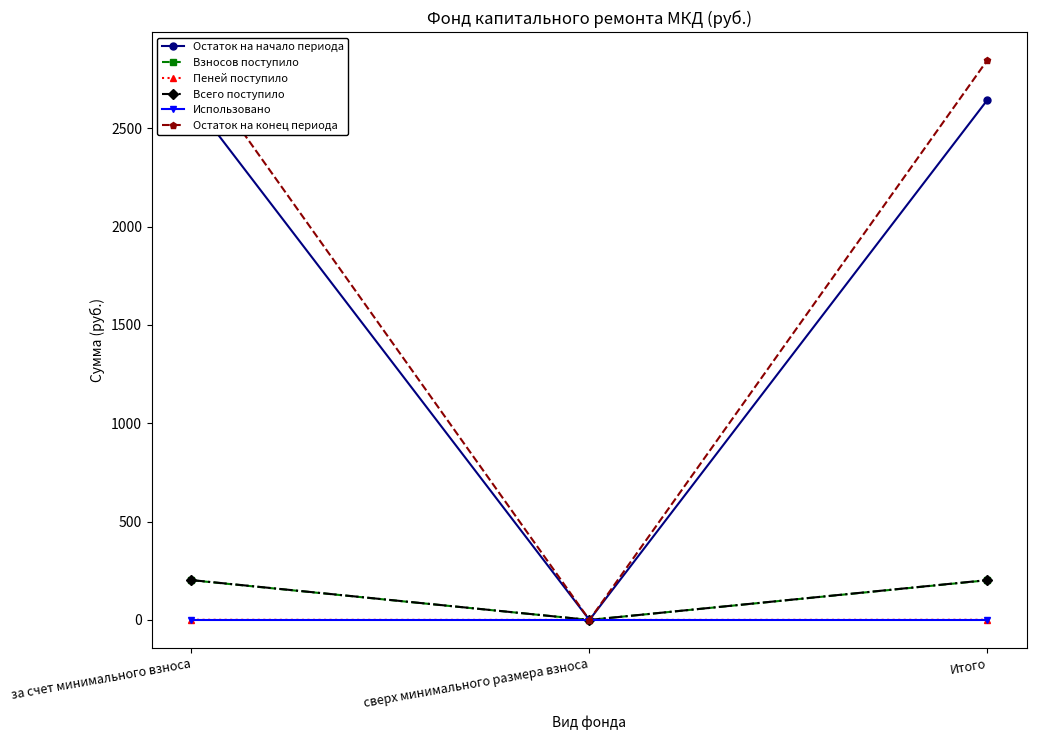

What is the difference between the maximum and minimum values in the Взносов поступило series?

201.9